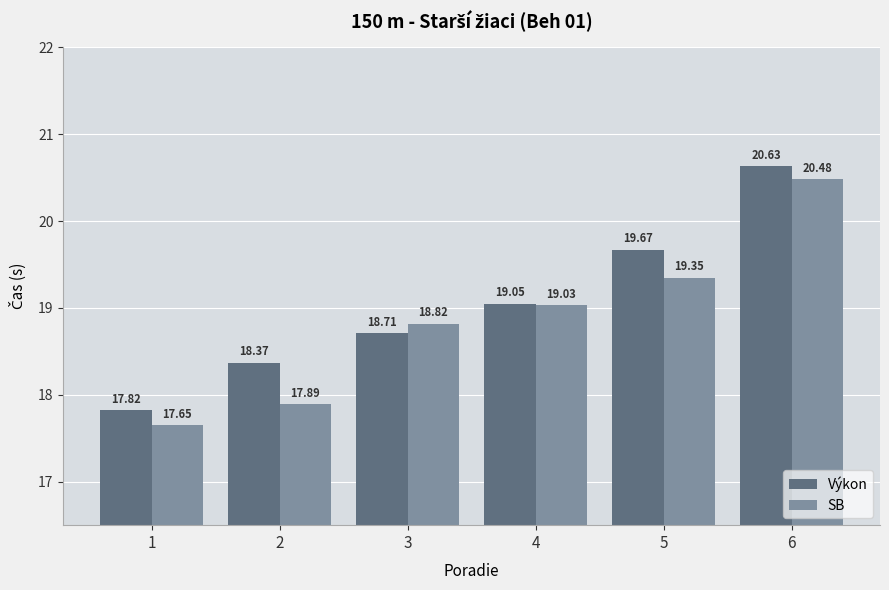

List the labels in order of Výkon value, smallest first.

1, 2, 3, 4, 5, 6